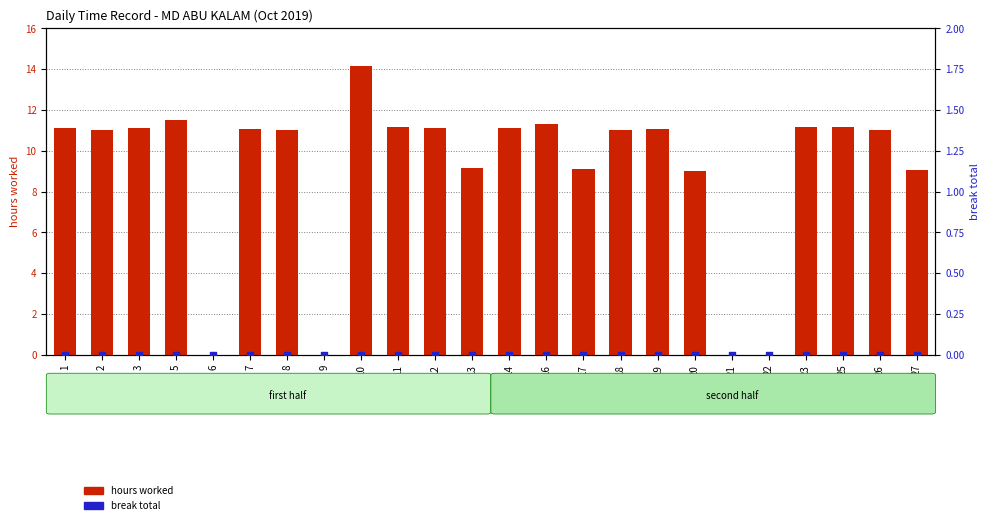

What is the total value across all series at 13?

9.2